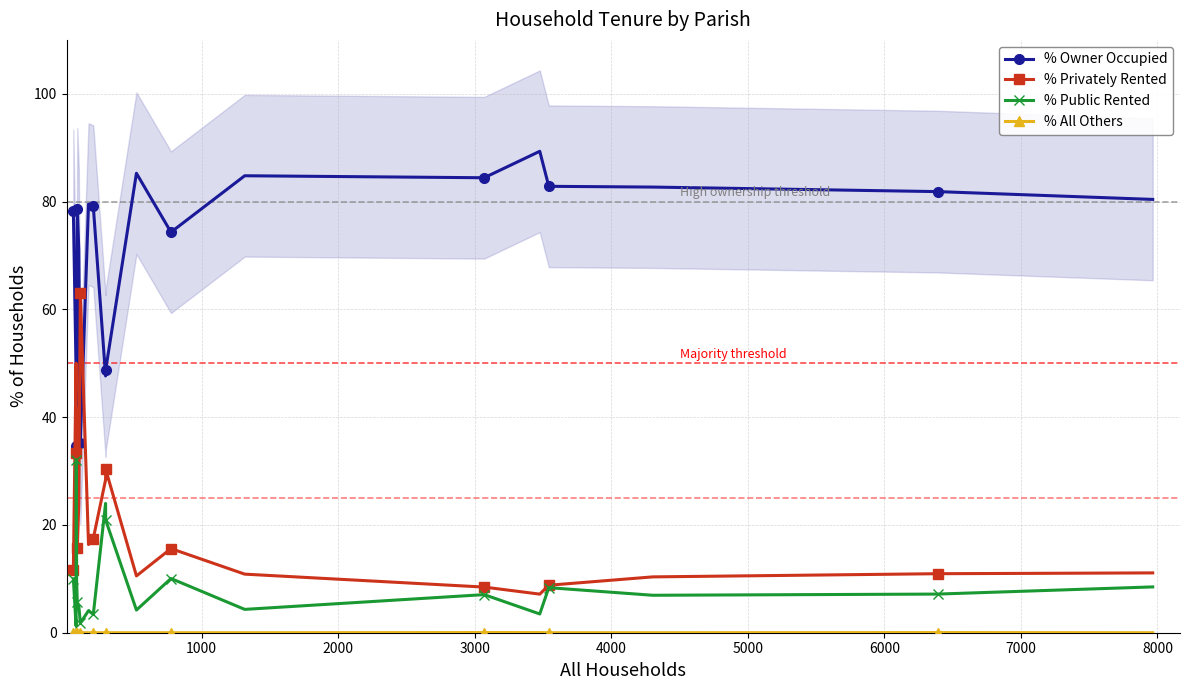

What is the value of the % Public Rented point at the 14th from the left?

4.3